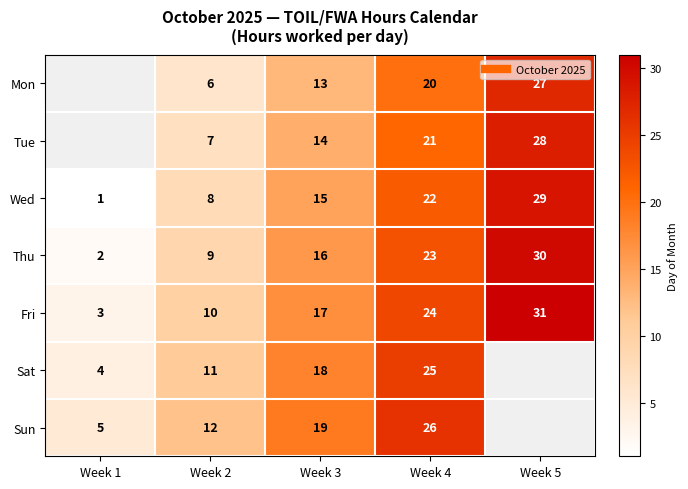

Read the Mon value at Week 2.

6.0